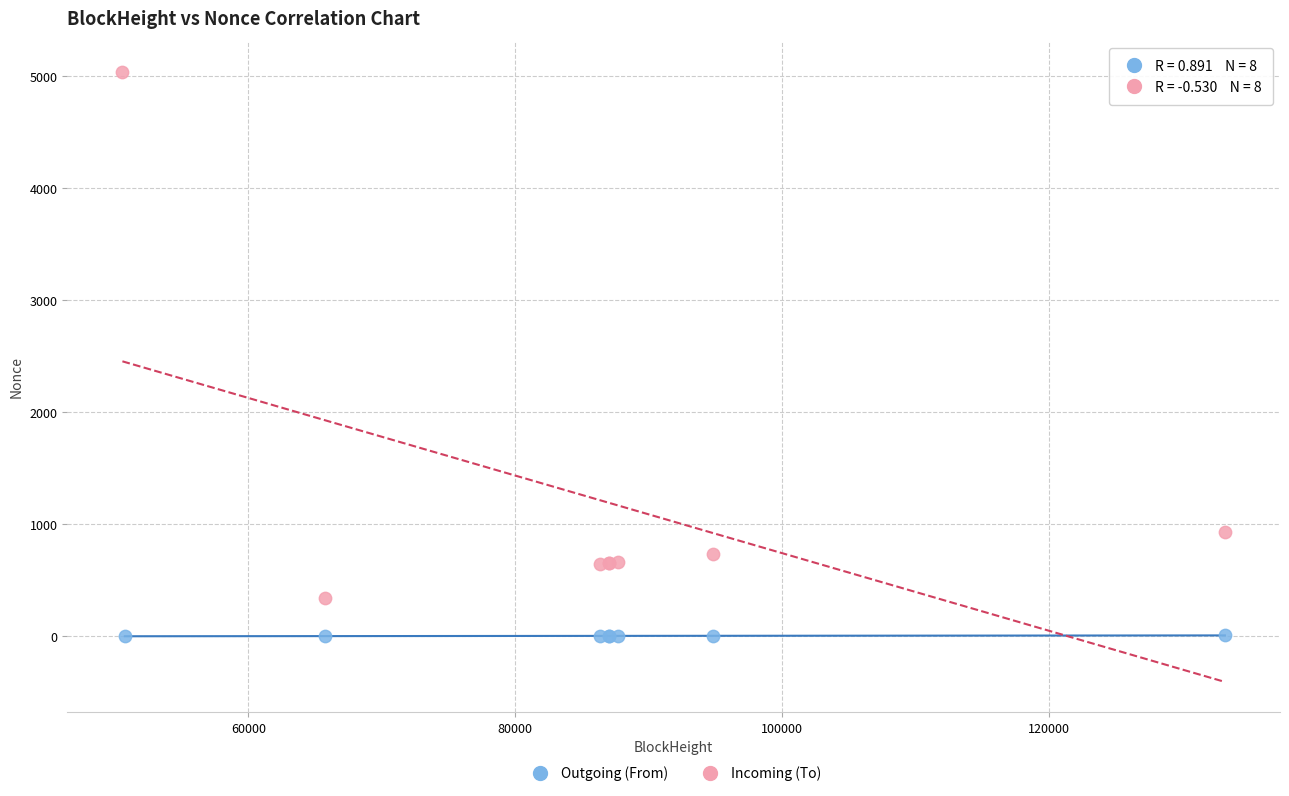

Which series contains the lowest Y value?

Outgoing (From)